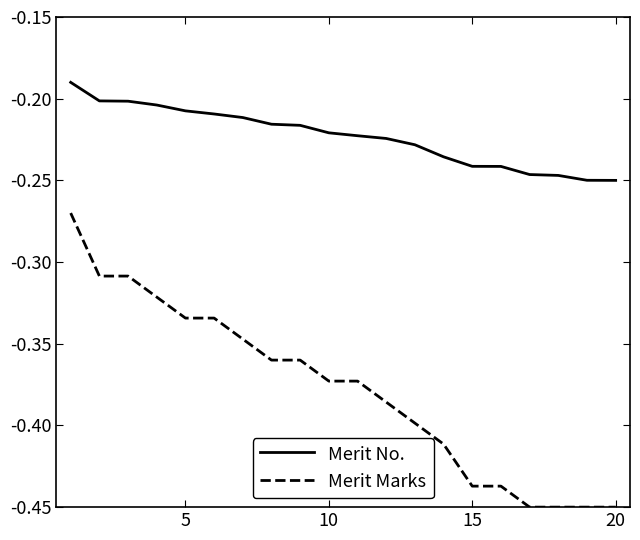

Which series has the largest range (max minus min)?

Merit Marks